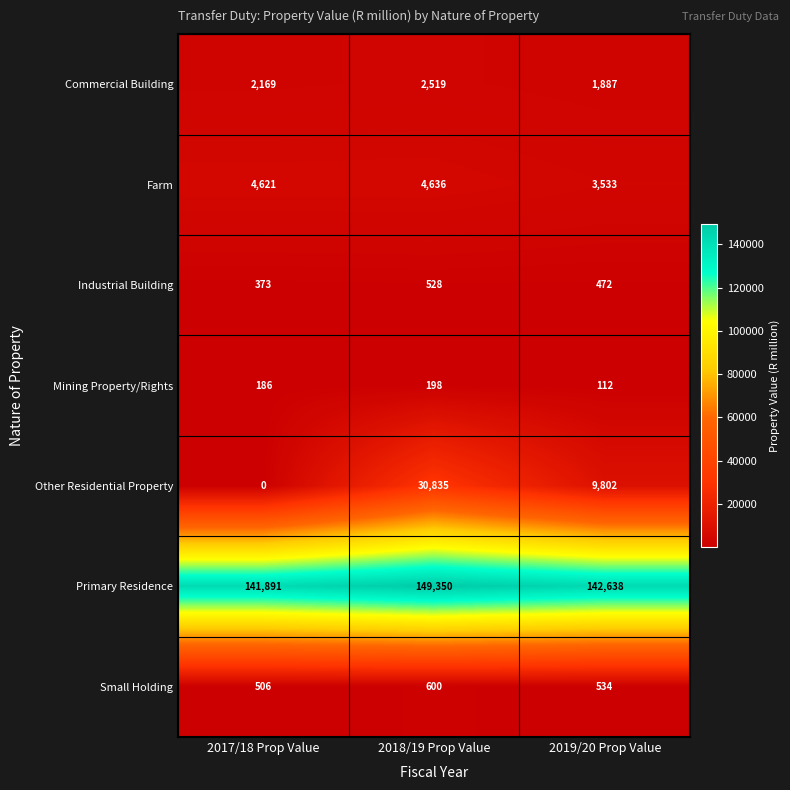

How many Mining Property/Rights values are between 112 and 198?

3